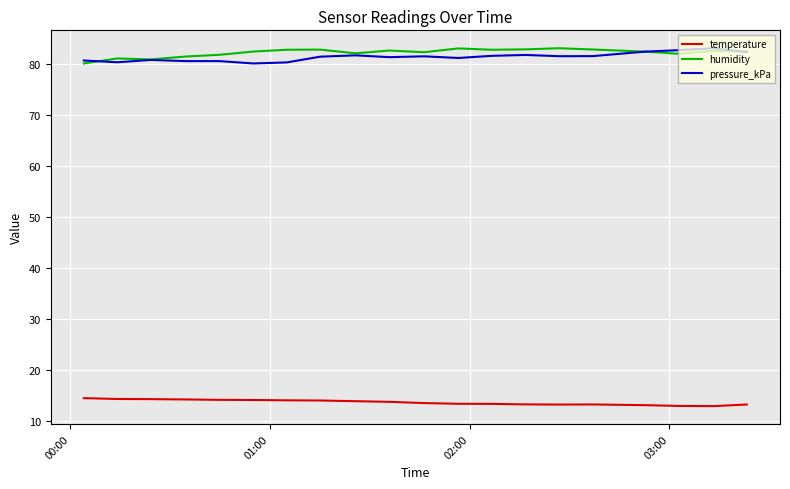

True or false: humidity and temperature cross at least once.

False